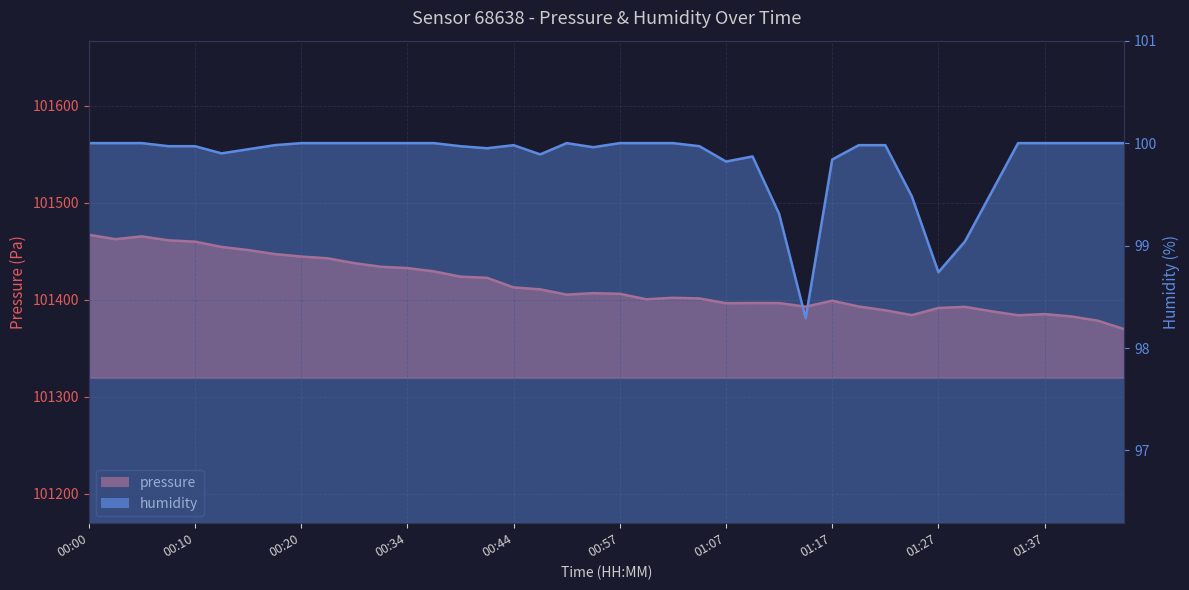

What position from the right is 01:15?

13